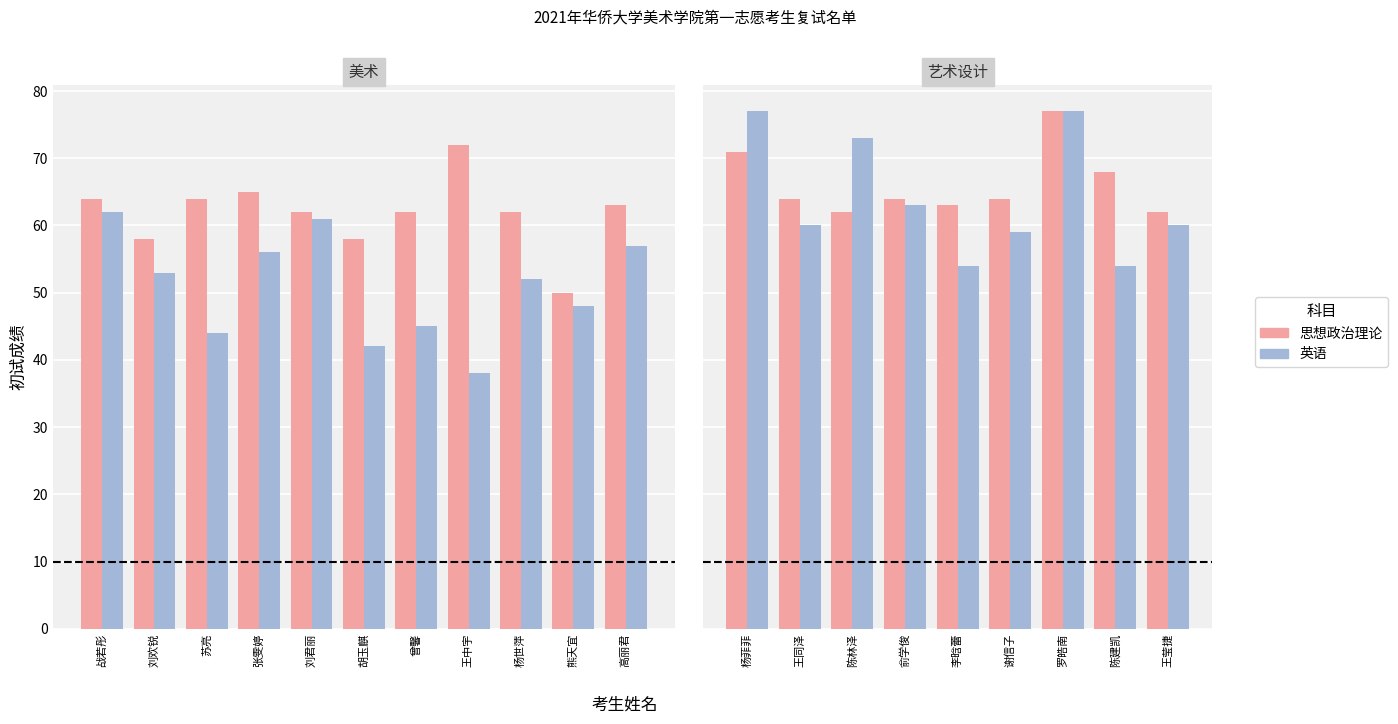

How many bars are there in each group?

2